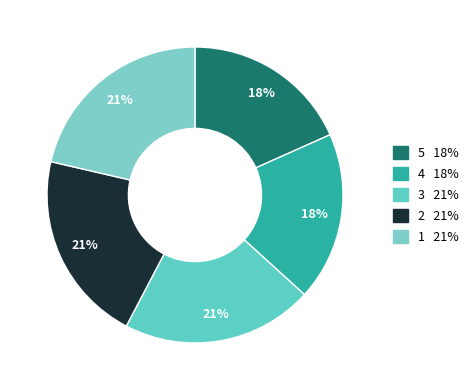

How many slices are in this pie chart?

5